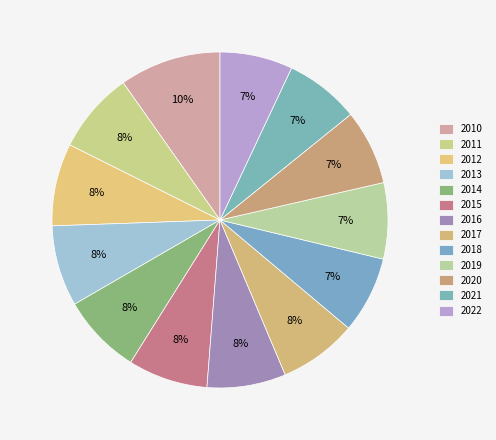

How many segments does this pie chart have?

13